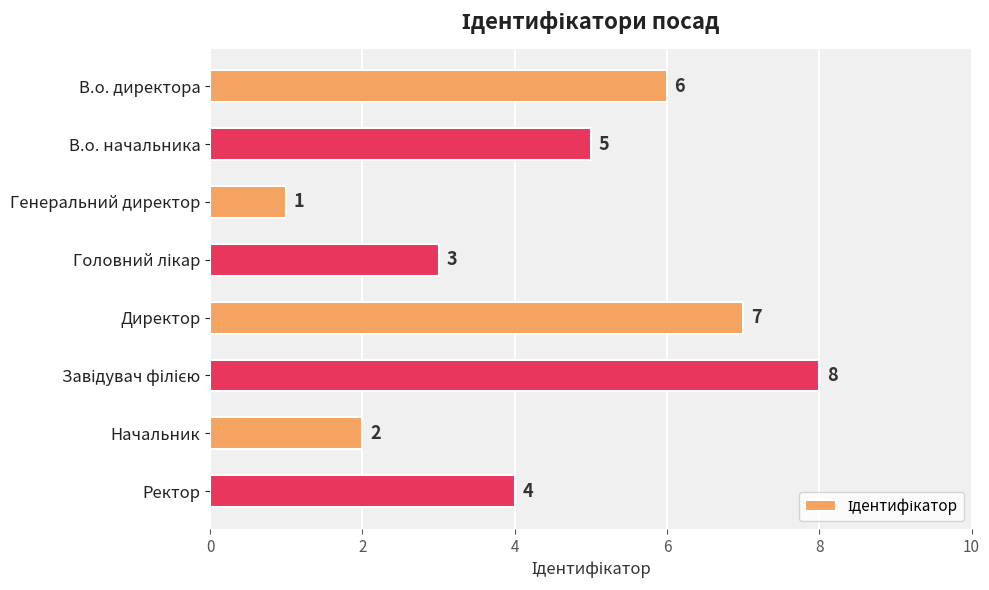

What is the value of the 3rd bar from the top?

1